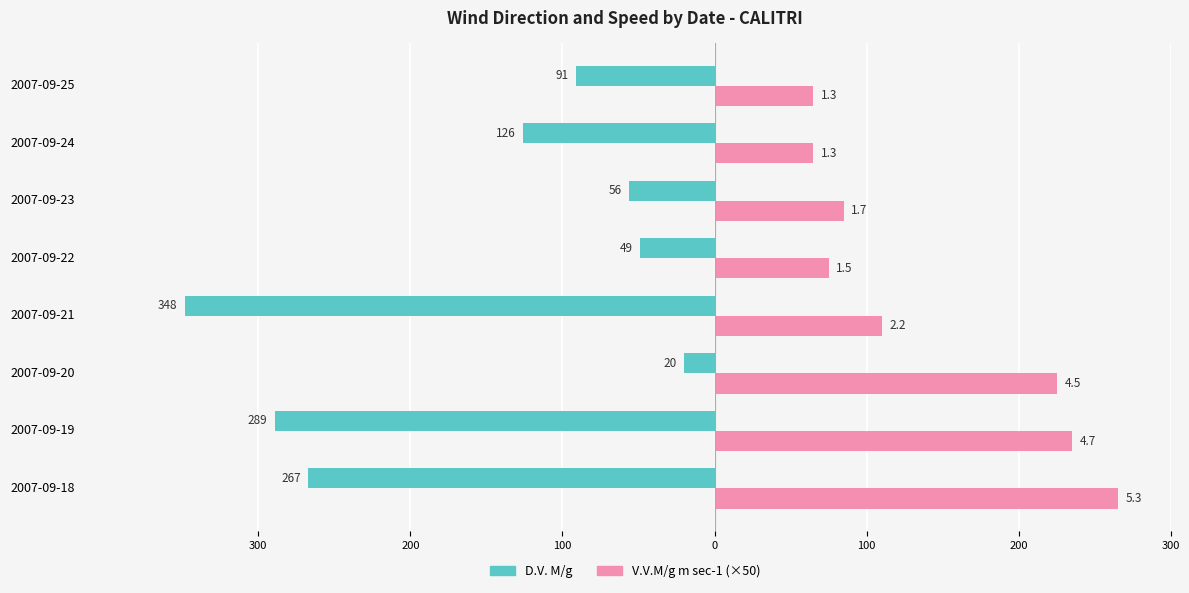

What are all the series names shown in the legend?

D.V. M/g, V.V.M/g m sec-1 (×50)